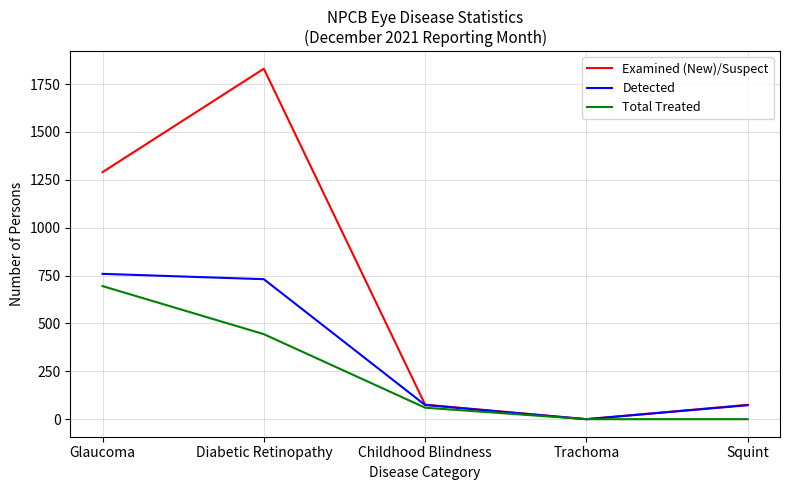

At how many categories does at least one series exceed 896?

2